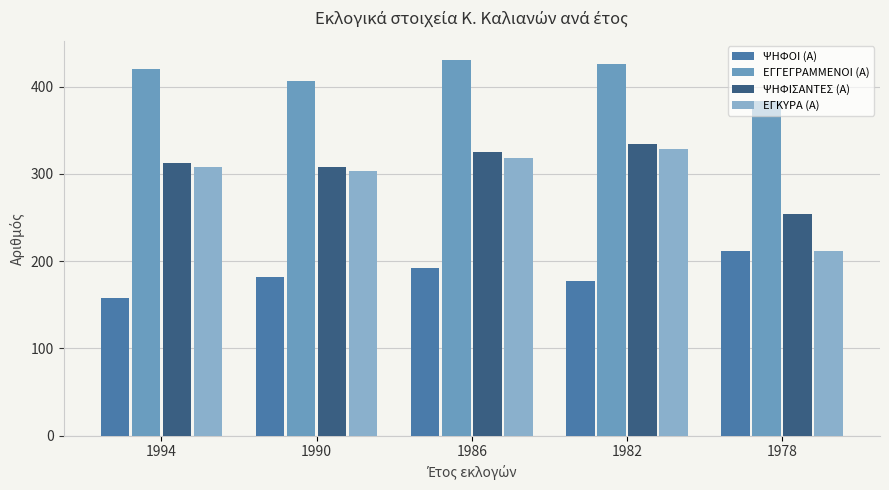

Is the value of ΕΓΓΕΓΡΑΜΜΕΝΟΙ (Α) at 1982 greater than the value of ΨΗΦΟΙ (Α) at 1990?

Yes